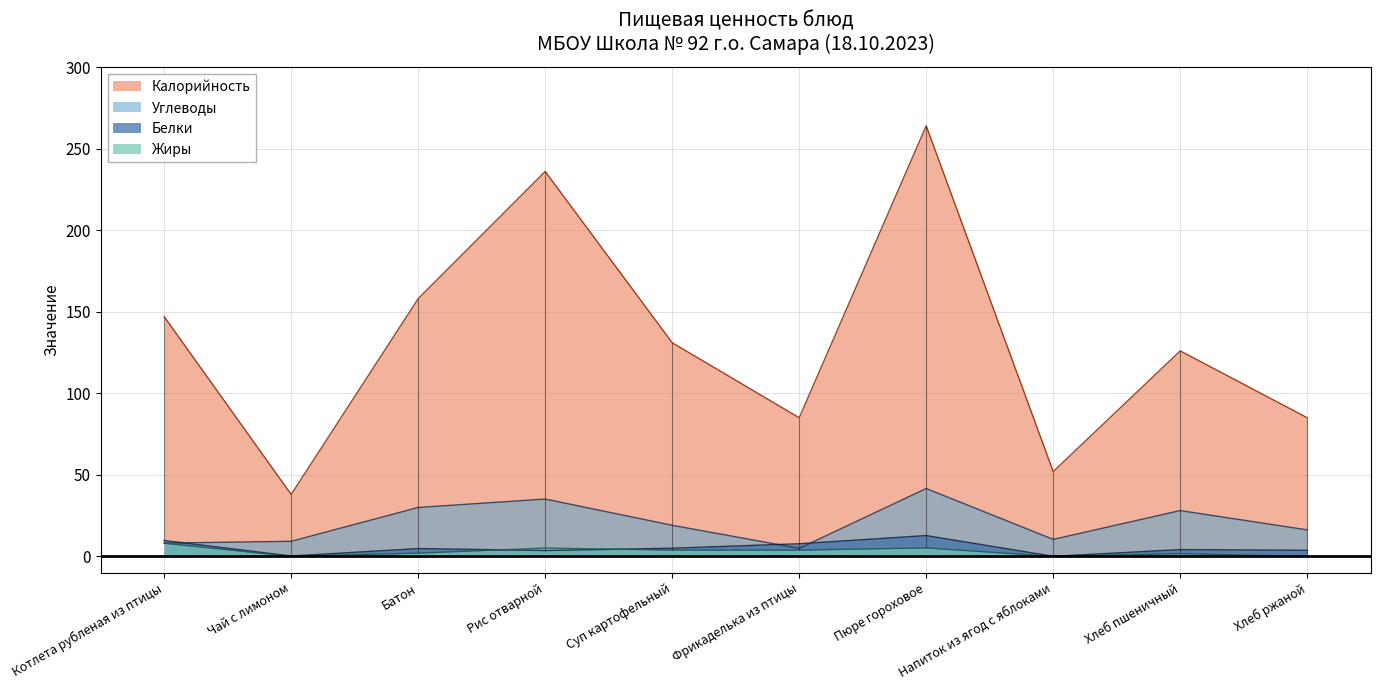

True or false: Жиры and Углеводы intersect in this chart.

False